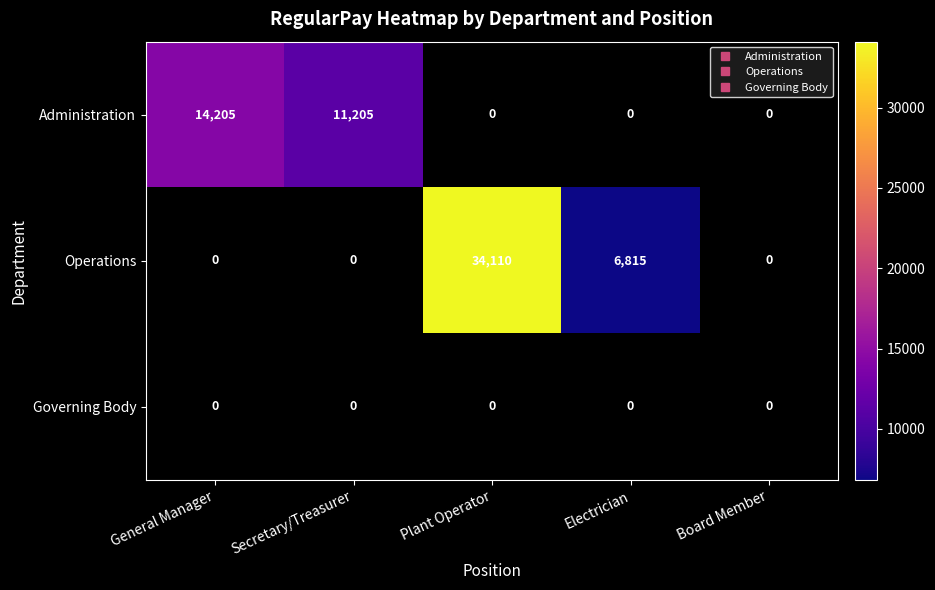

At how many categories does at least one series exceed 10996?

3